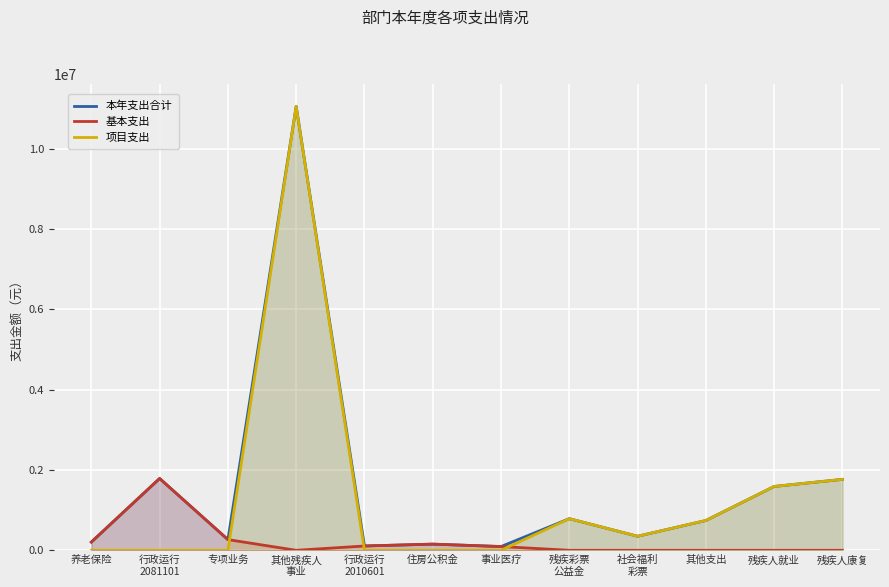

At which category does 基本支出 reach its first local peak?

行政运行
2081101